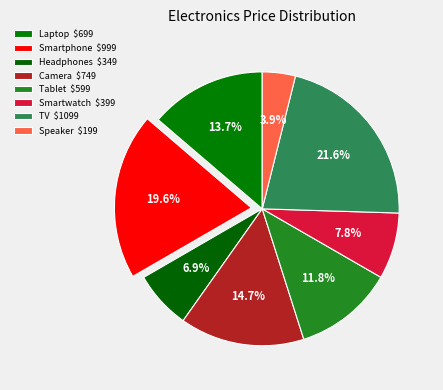

How many segments does this pie chart have?

8